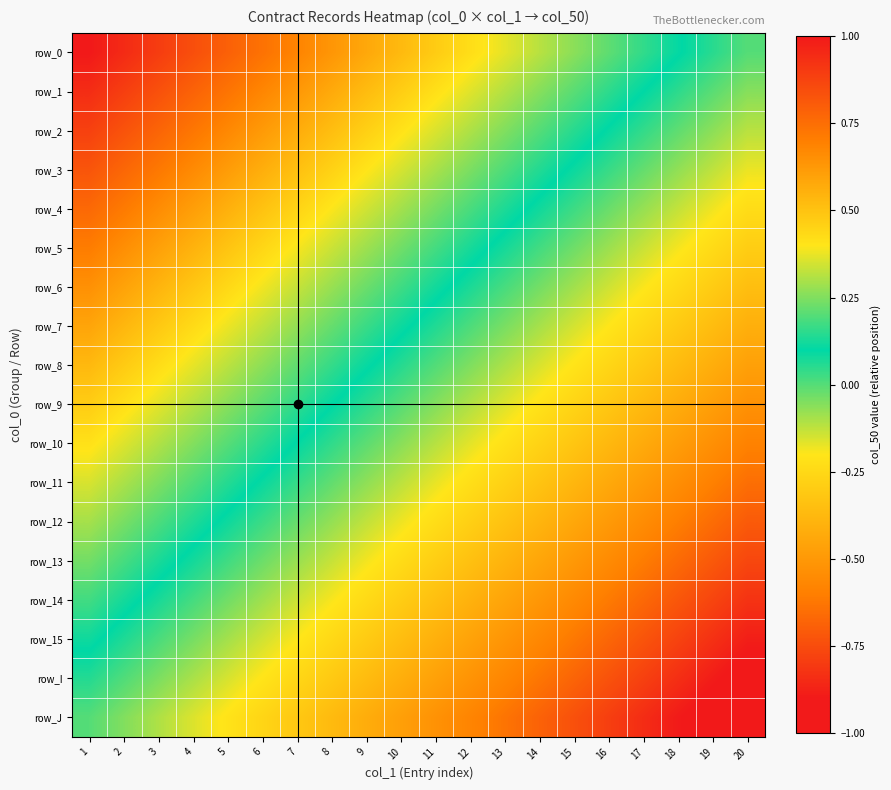

Is the value of row_0 at 11 greater than the value of row_3 at 16?

Yes